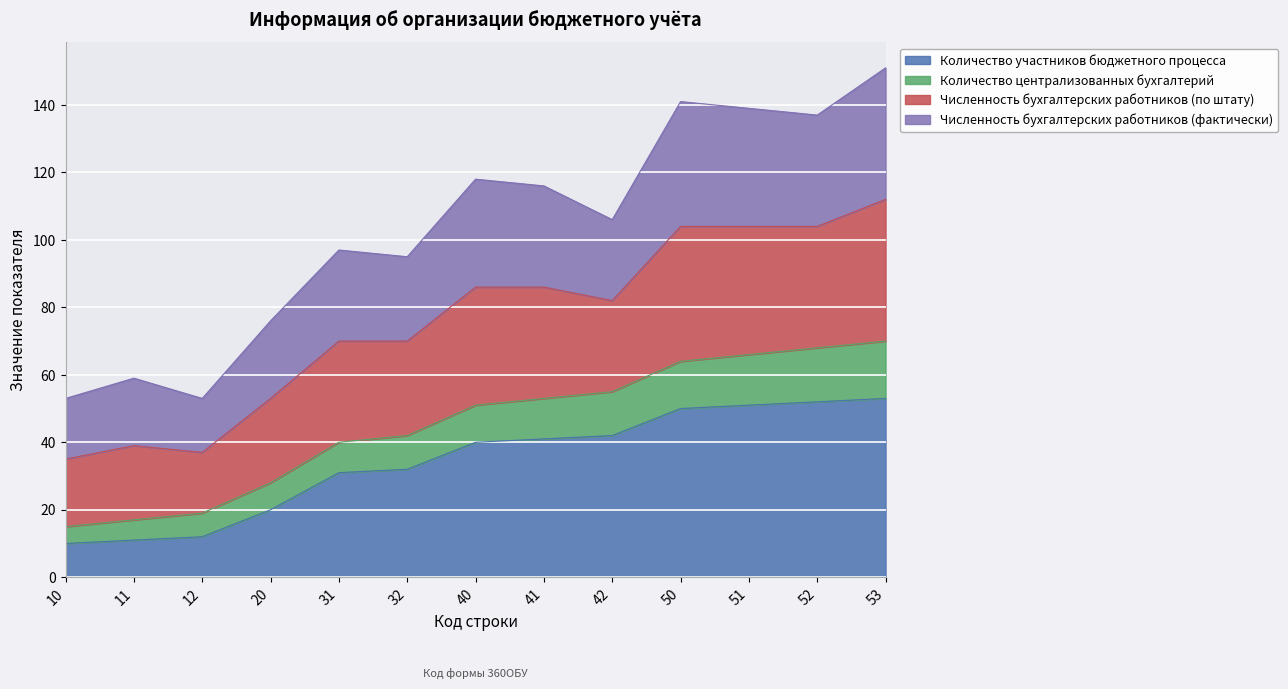

True or false: Количество централизованных бухгалтерий and Количество участников бюджетного процесса cross at least once.

False